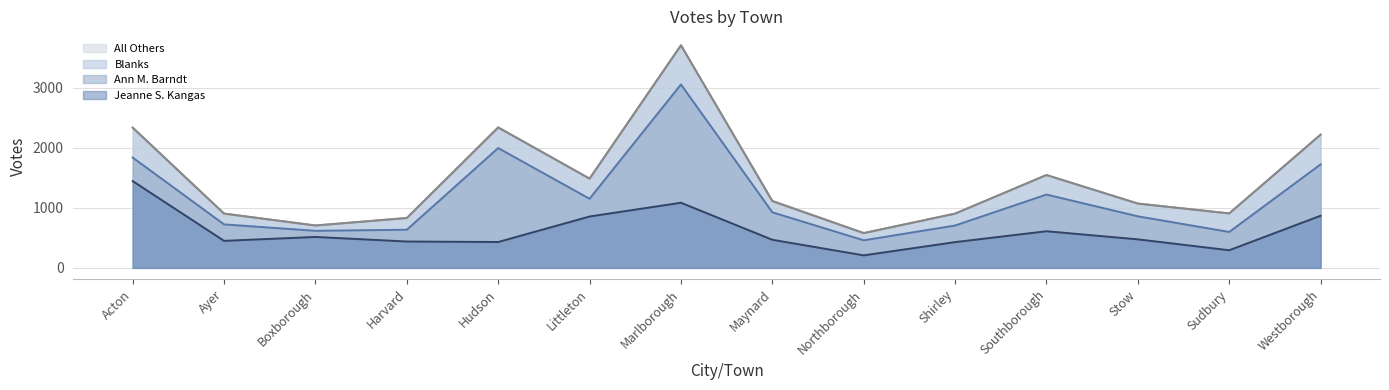

The value of Jeanne S. Kangas at Acton is 919. True or false?

False